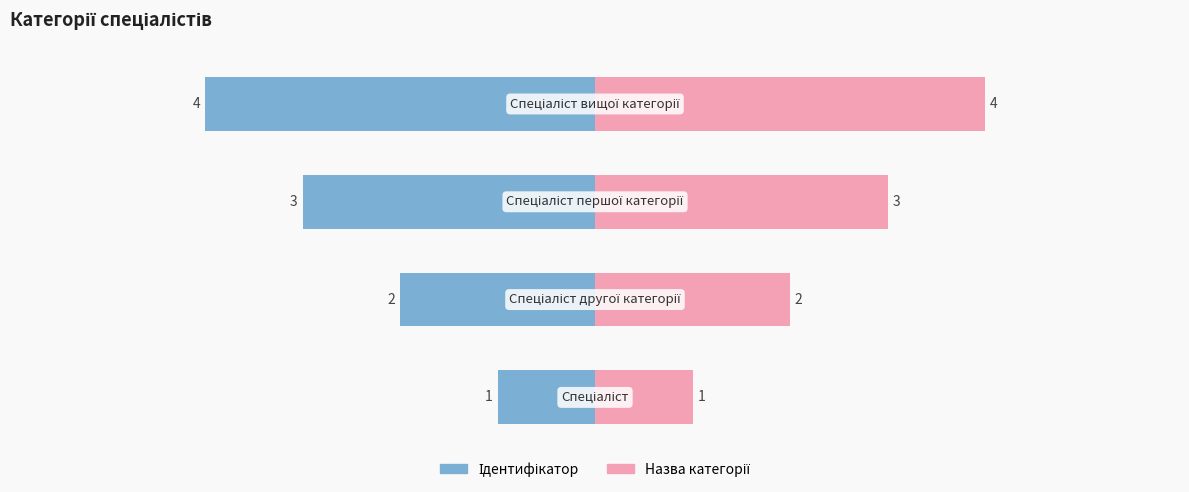

Reading right to left, what are all the values shown in this chart?

Ідентифікатор: 3=-4	2=-3	1=-2	0=-1
Назва категорії: 3=4	2=3	1=2	0=1